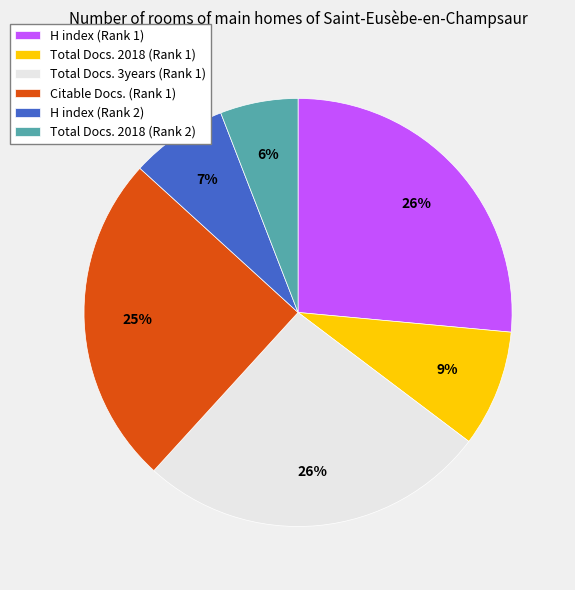

Is it true that Total Docs. 2018 (Rank 2) is 6% of the pie?

True